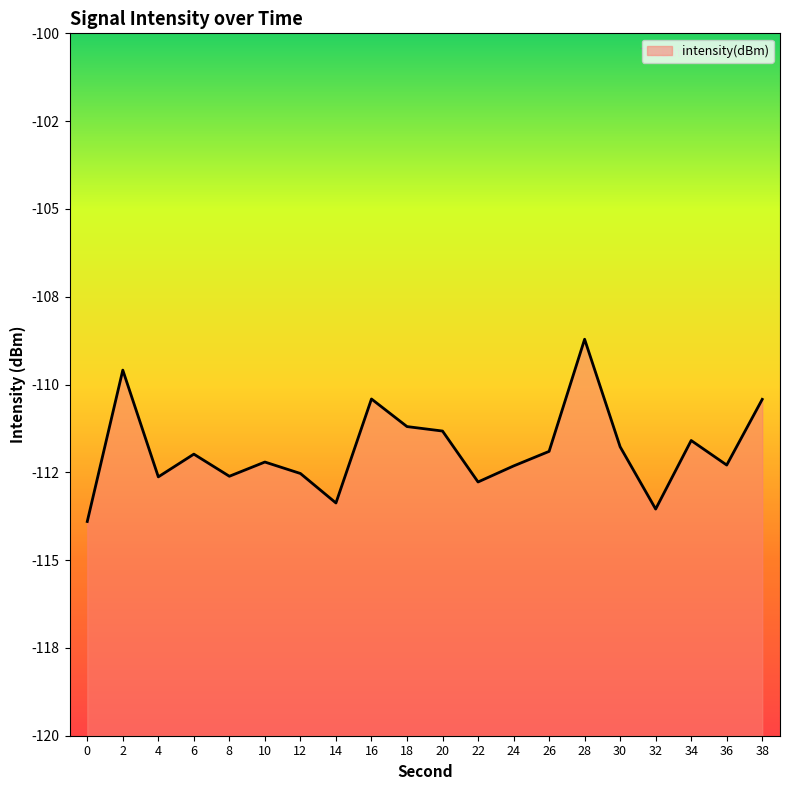

How many data points are less than -111?

16